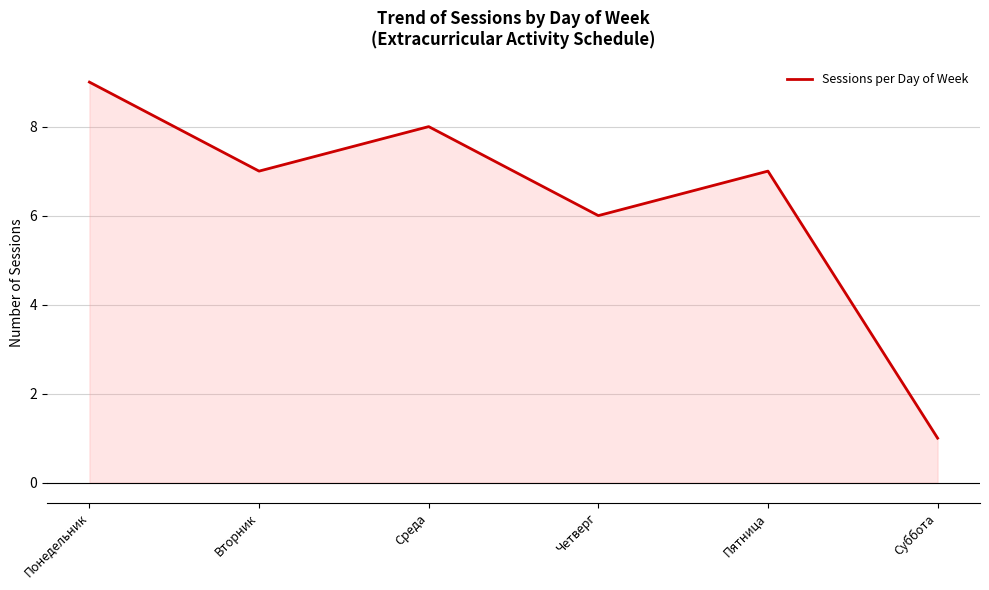

What is the smallest value displayed?

1